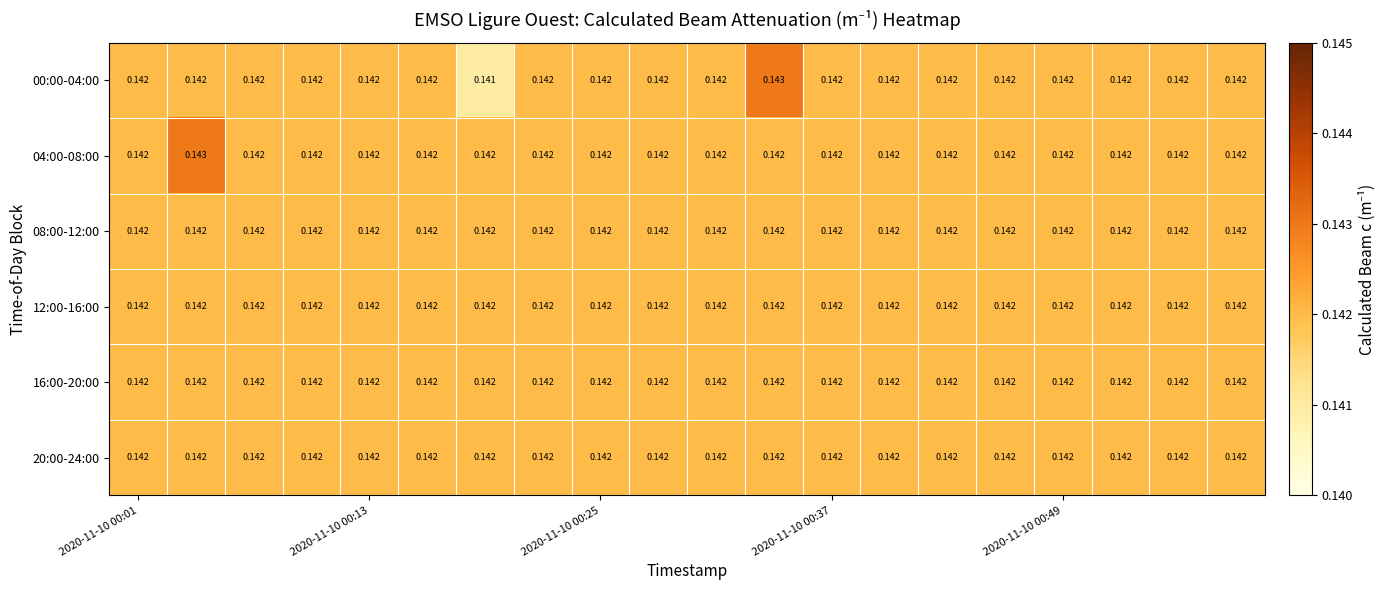

Reading right to left, list all the values displayed in this chart.

00:00-04:00: 0.1	0.1	0.1	0.1	0.1	0.1	0.1	0.1	0.1	0.1	0.1	0.1	0.1	0.1	0.1	0.1	0.1	0.1	0.1	0.1
04:00-08:00: 0.1	0.1	0.1	0.1	0.1	0.1	0.1	0.1	0.1	0.1	0.1	0.1	0.1	0.1	0.1	0.1	0.1	0.1	0.1	0.1
08:00-12:00: 0.1	0.1	0.1	0.1	0.1	0.1	0.1	0.1	0.1	0.1	0.1	0.1	0.1	0.1	0.1	0.1	0.1	0.1	0.1	0.1
12:00-16:00: 0.1	0.1	0.1	0.1	0.1	0.1	0.1	0.1	0.1	0.1	0.1	0.1	0.1	0.1	0.1	0.1	0.1	0.1	0.1	0.1
16:00-20:00: 0.1	0.1	0.1	0.1	0.1	0.1	0.1	0.1	0.1	0.1	0.1	0.1	0.1	0.1	0.1	0.1	0.1	0.1	0.1	0.1
20:00-24:00: 0.1	0.1	0.1	0.1	0.1	0.1	0.1	0.1	0.1	0.1	0.1	0.1	0.1	0.1	0.1	0.1	0.1	0.1	0.1	0.1